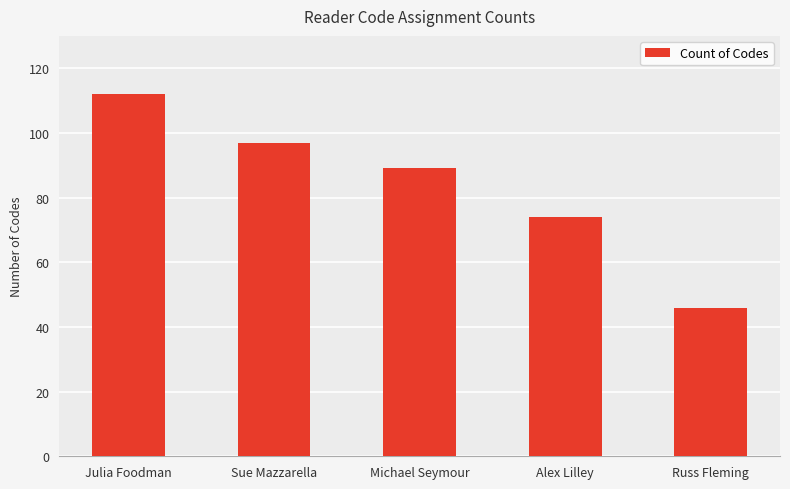

Does the chart contain stacked bars?

No